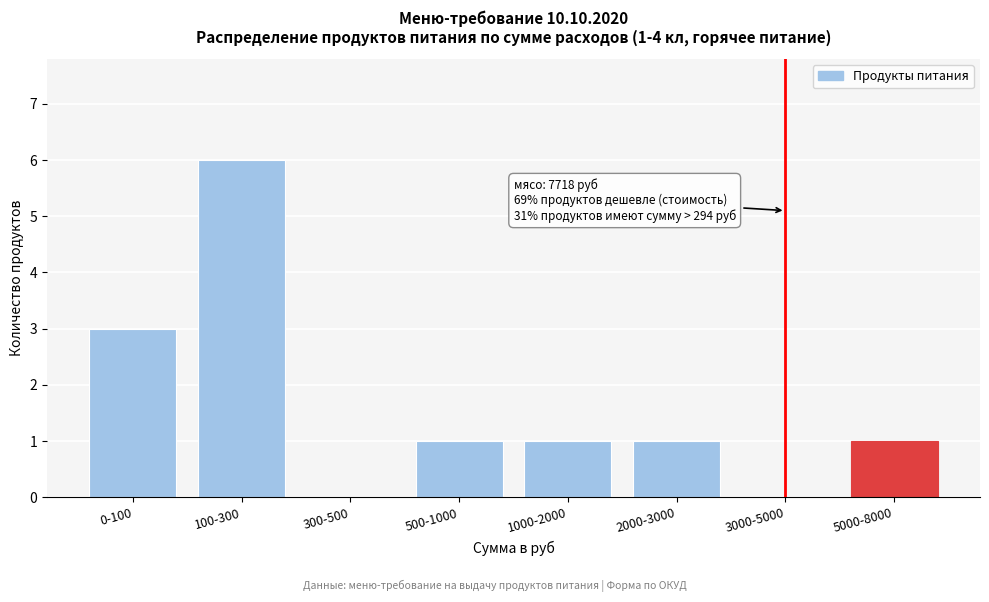

Reading left to right, transcribe all the data shown in this chart.

0-100=3	100-300=6	300-500=0	500-1000=1	1000-2000=1	2000-3000=1	3000-5000=0	5000-8000=1